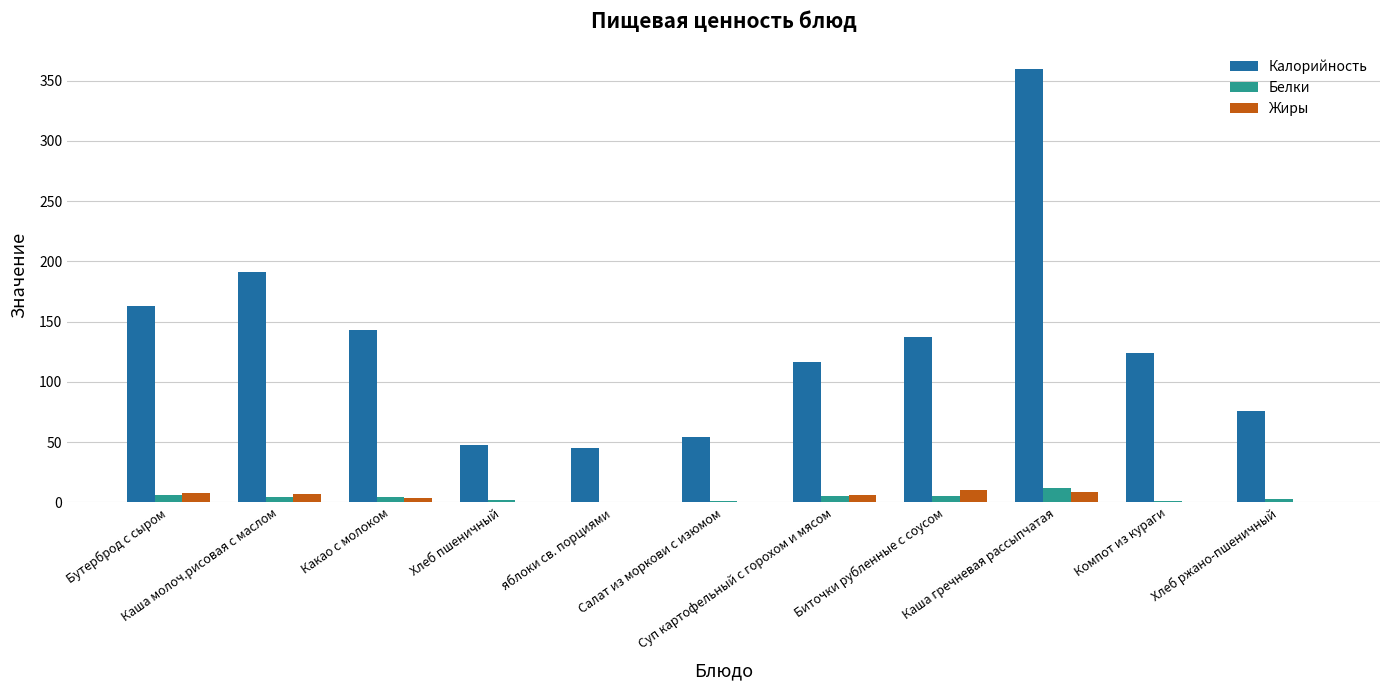

What is the maximum value shown in the chart?

359.9